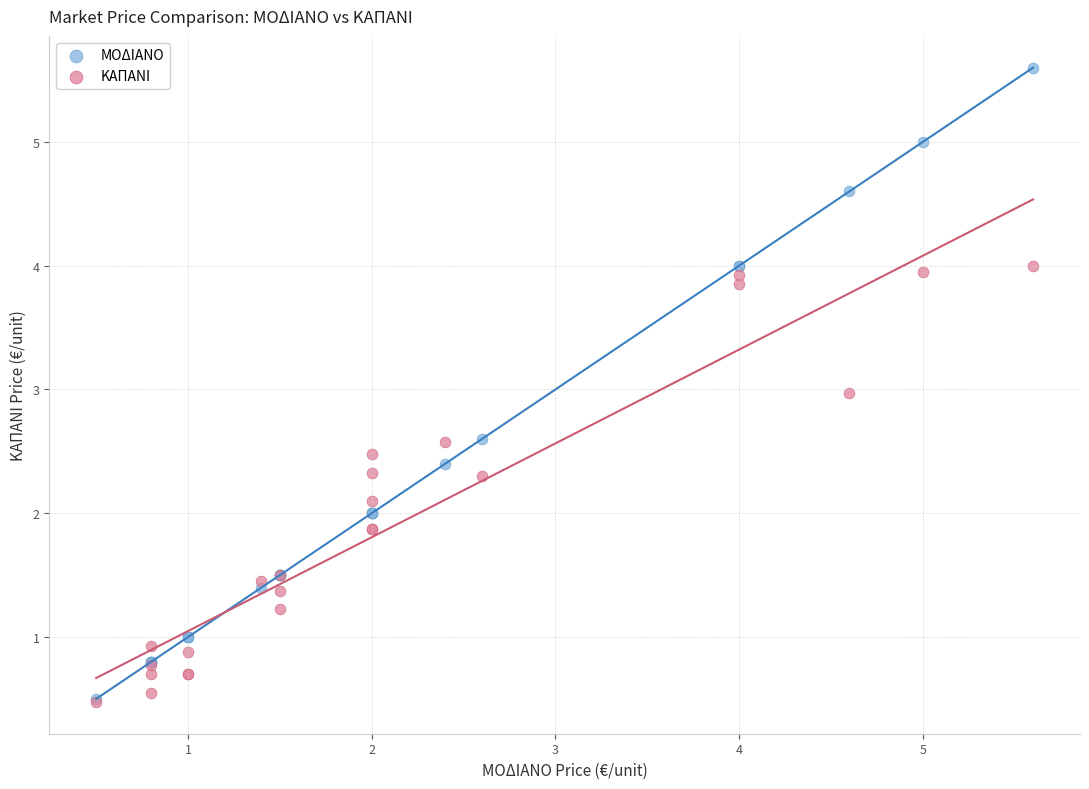

Which series contains the highest Y value?

ΜΟΔΙΑΝΟ